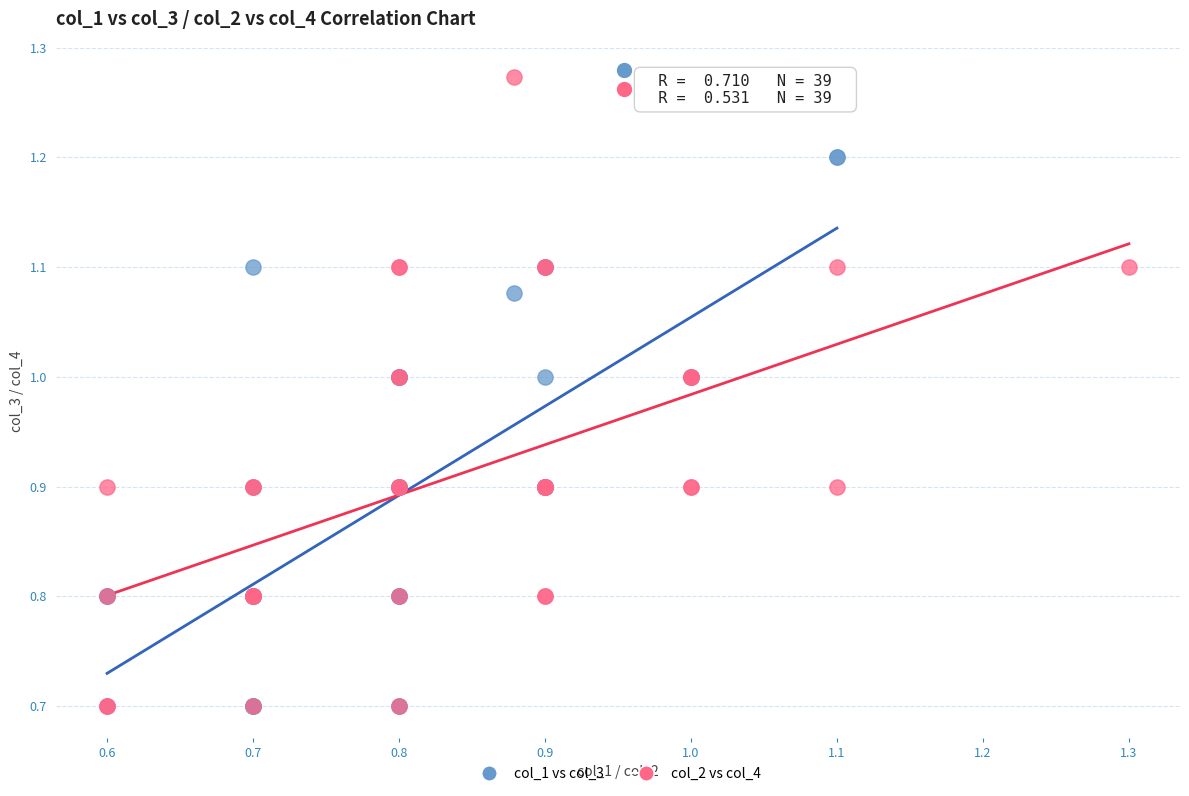

Which series reaches the maximum Y coordinate?

col_2 vs col_4